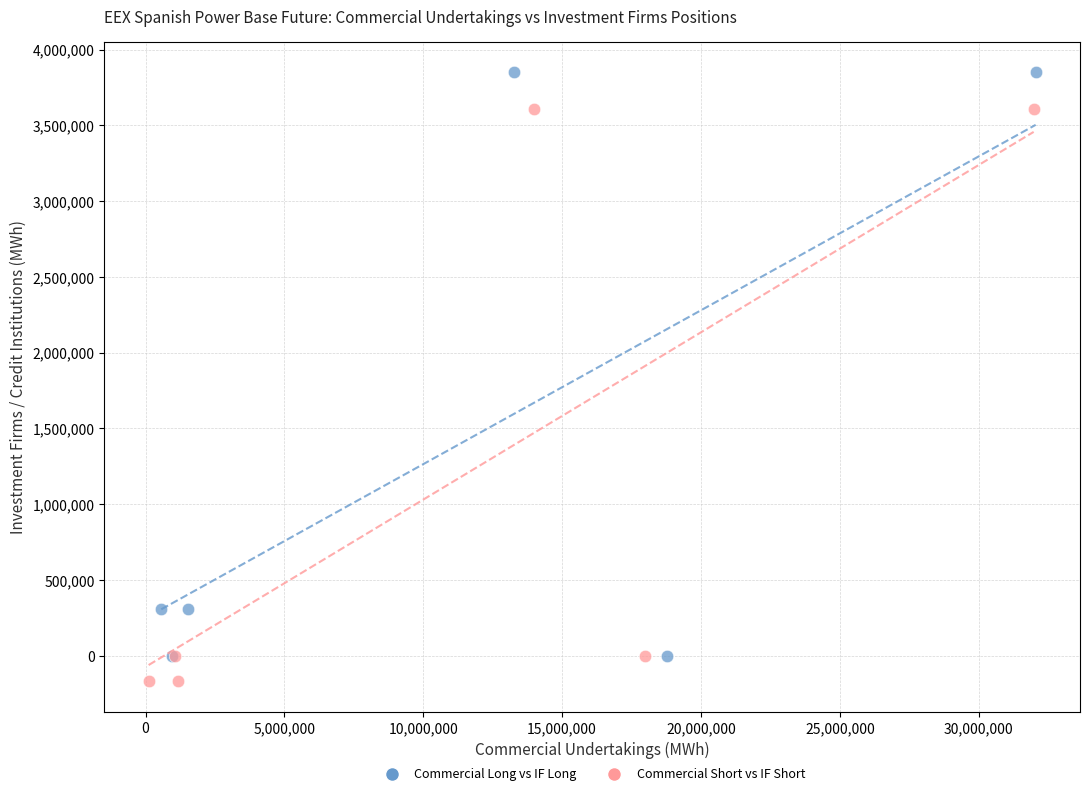

Which series reaches the maximum Y coordinate?

Commercial Long vs IF Long